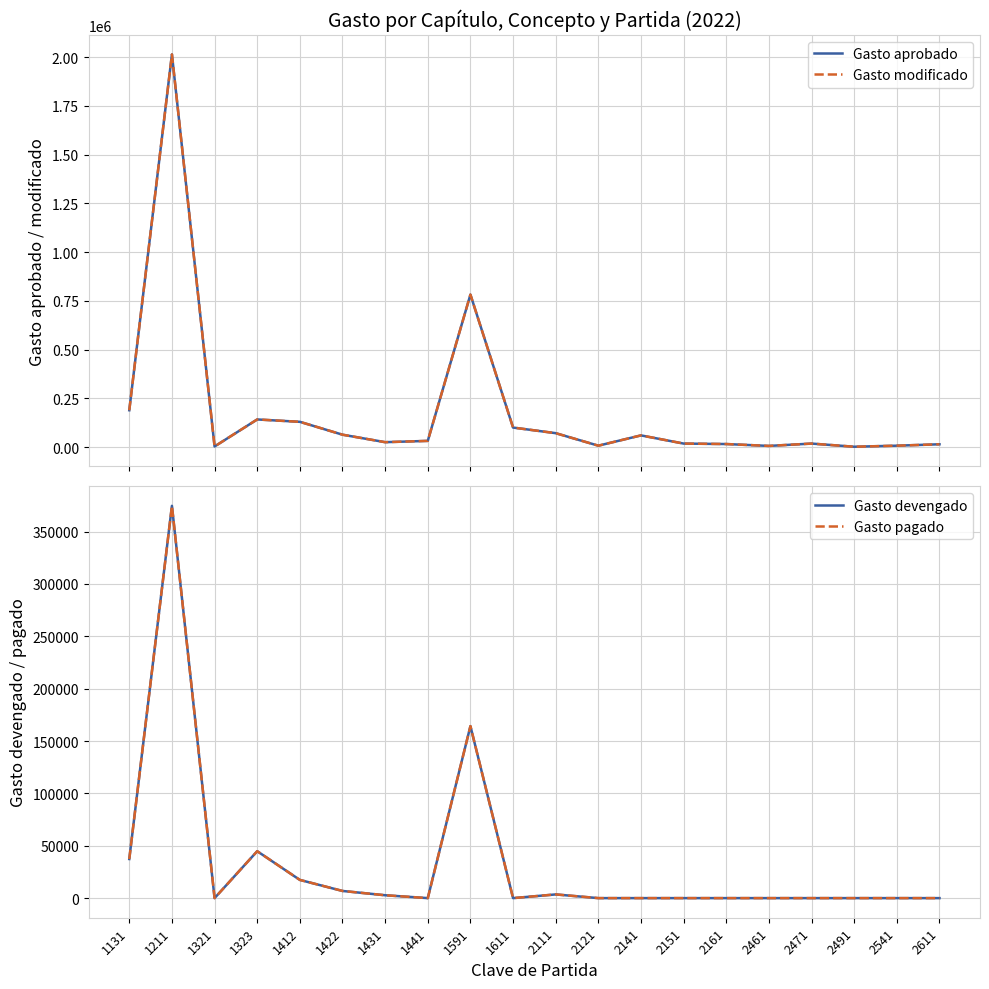

Does the chart display data point markers on the line(s)?

No